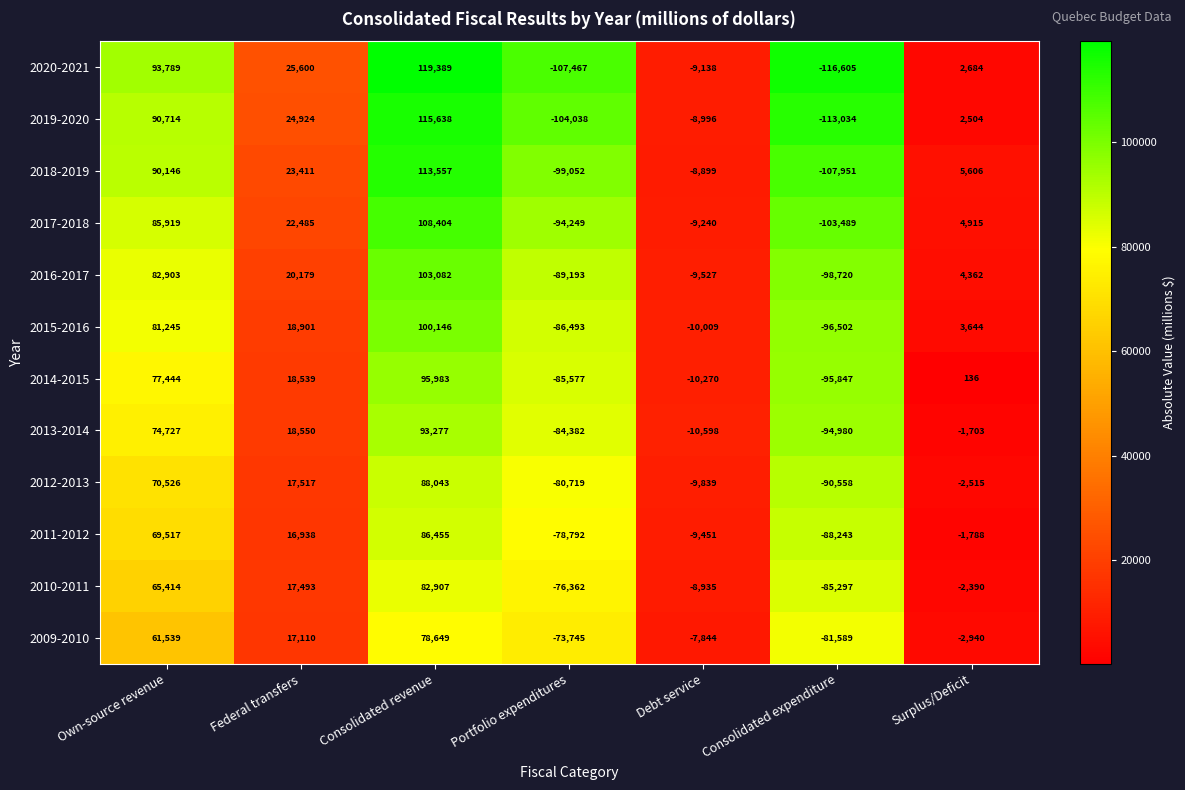

True or false: 2017-2018 has a value of -94249 at Portfolio expenditures.

True